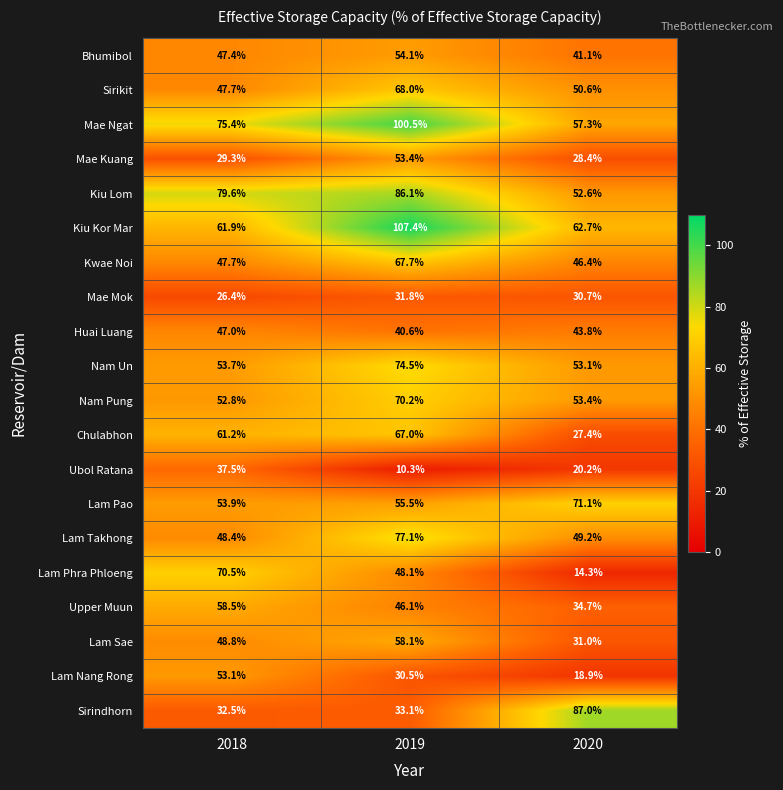

At how many categories does at least one series exceed 65?

3